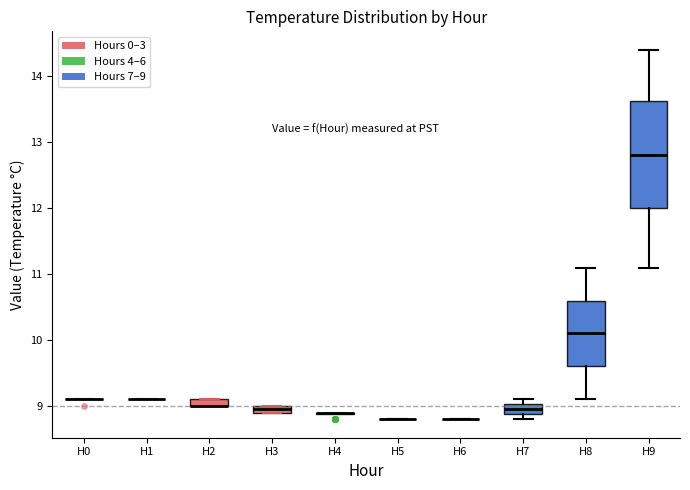

Which box is the tallest, from its lower edge to its upper edge?

H9